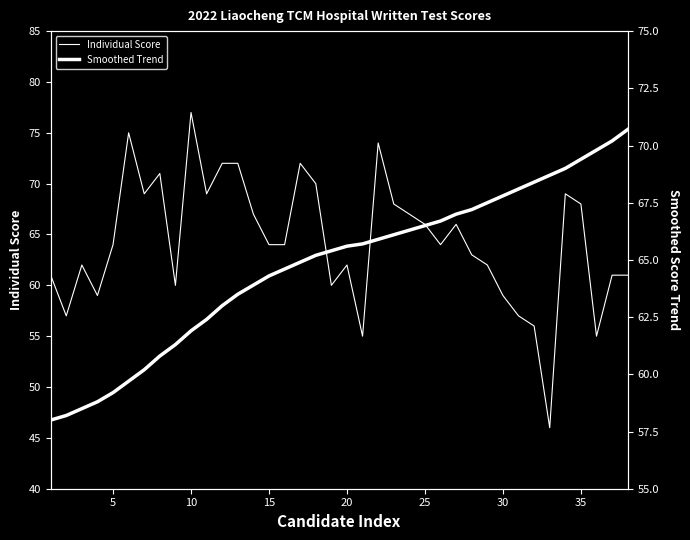

In Individual Score, how many points are lower than both neighbors (excluding endpoints)?

10